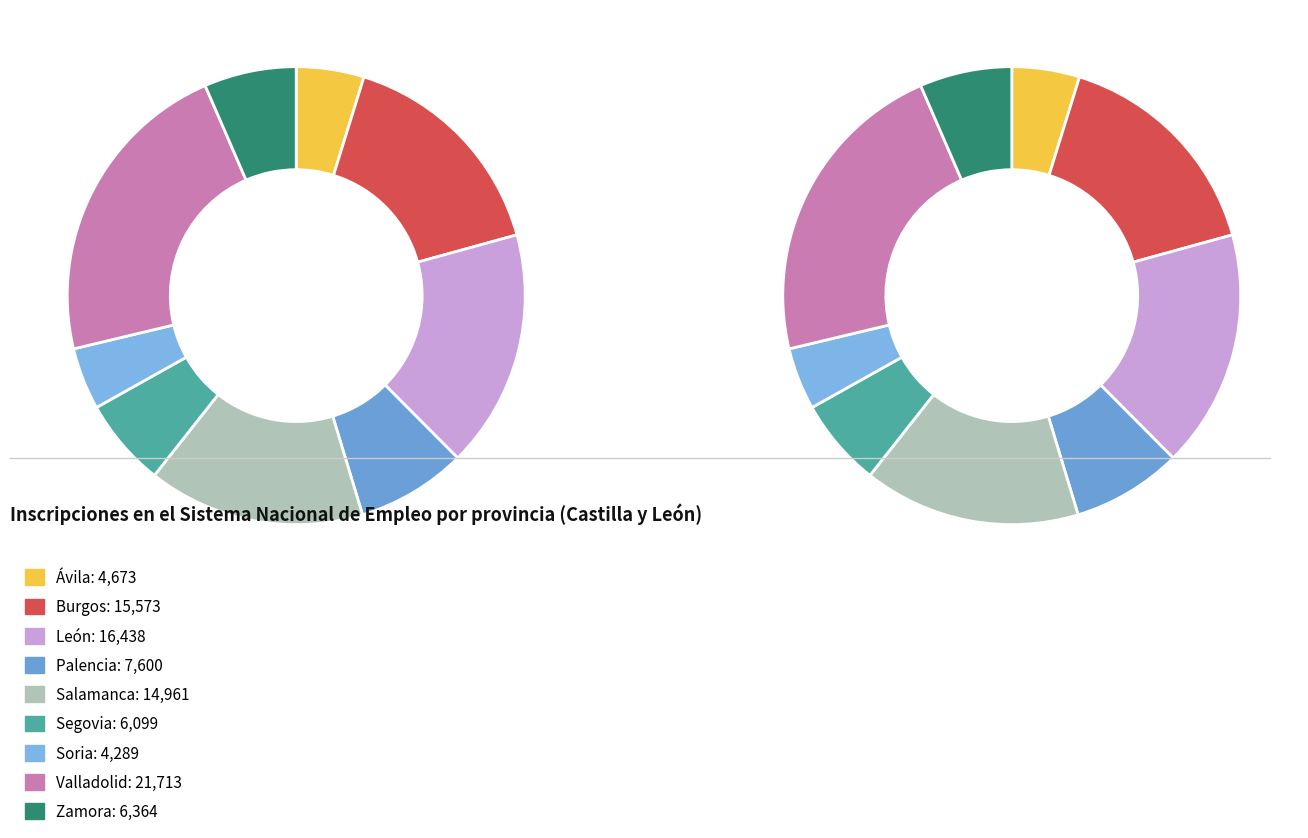

Does Salamanca represent more than half of the total?

No